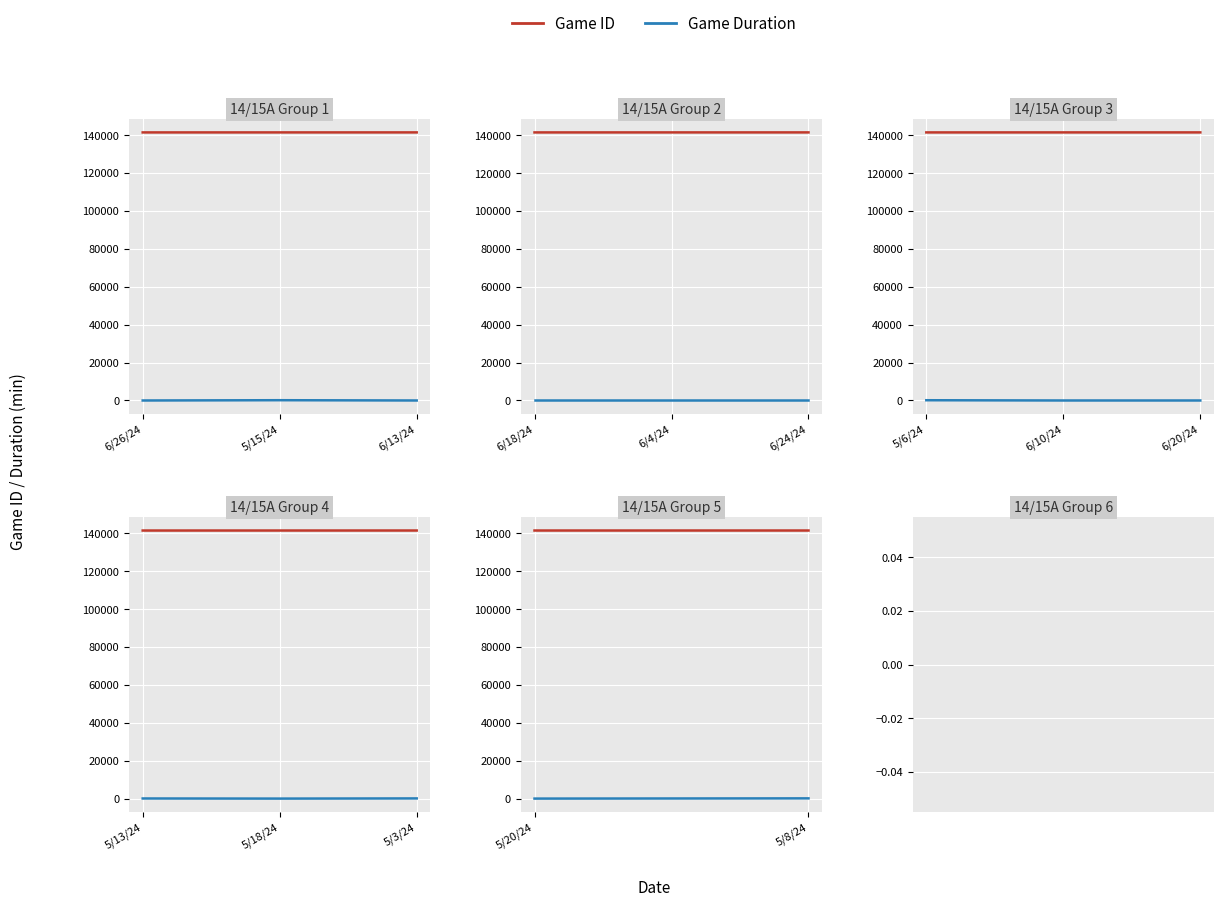

What is the difference between the Game Duration values at 5/8/24 and 5/20/24?

120